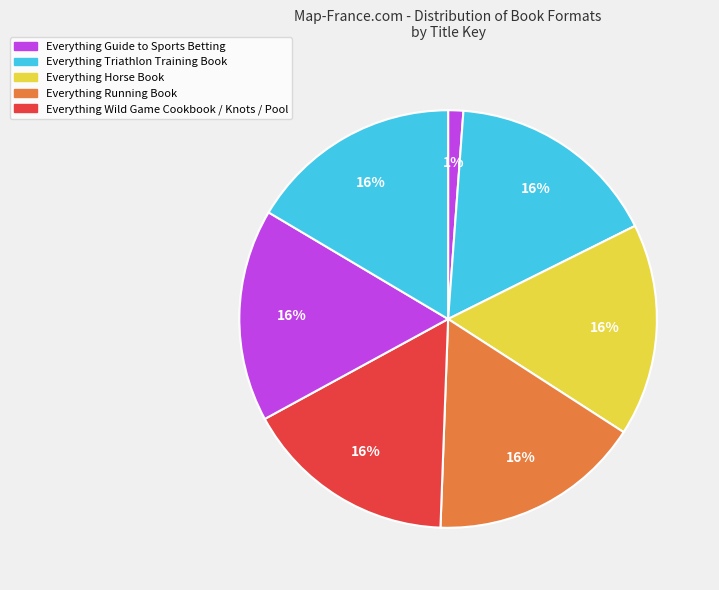

Count the number of slices in the pie.

7